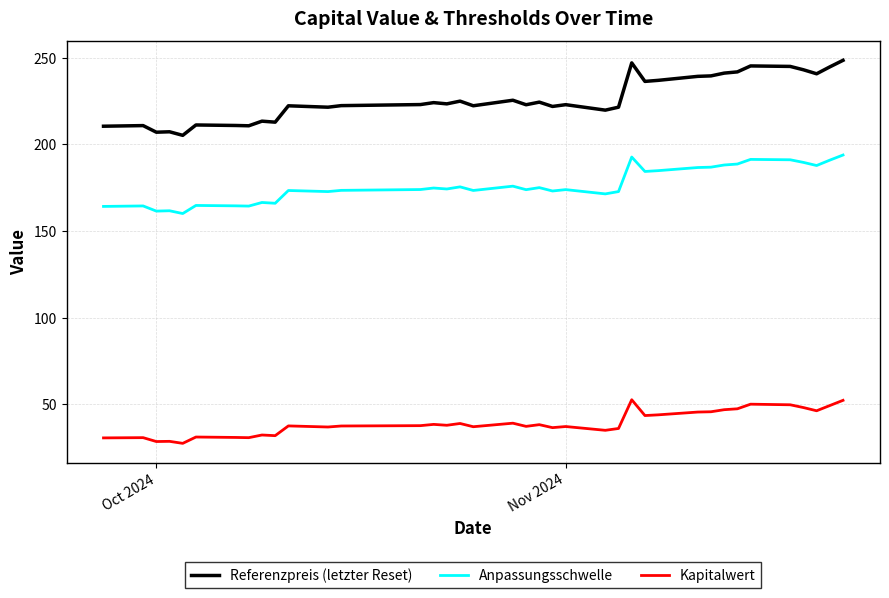

True or false: Referenzpreis (letzter Reset) and Kapitalwert cross at least once.

False